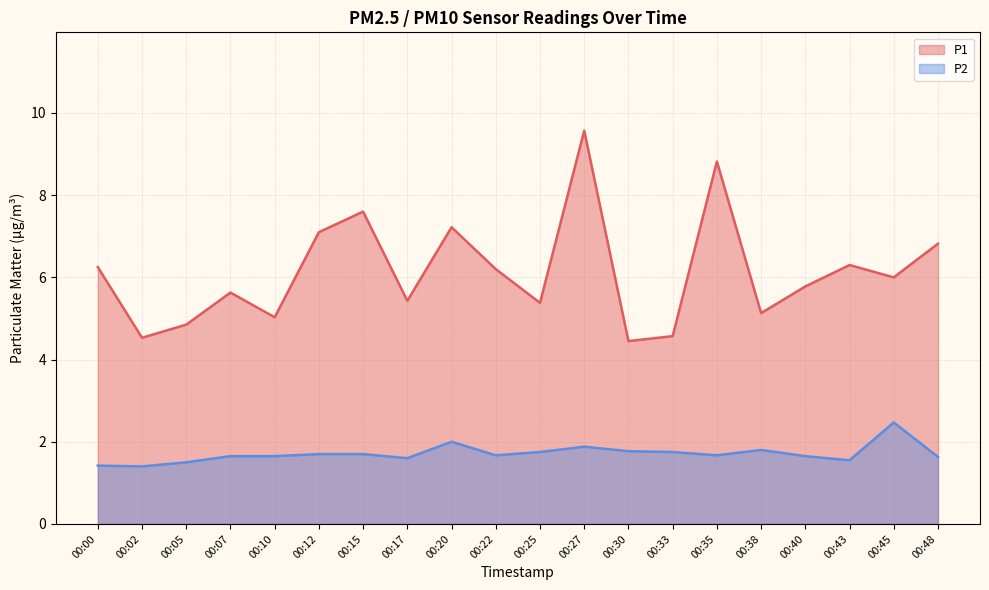

True or false: P2 and P1 intersect in this chart.

False